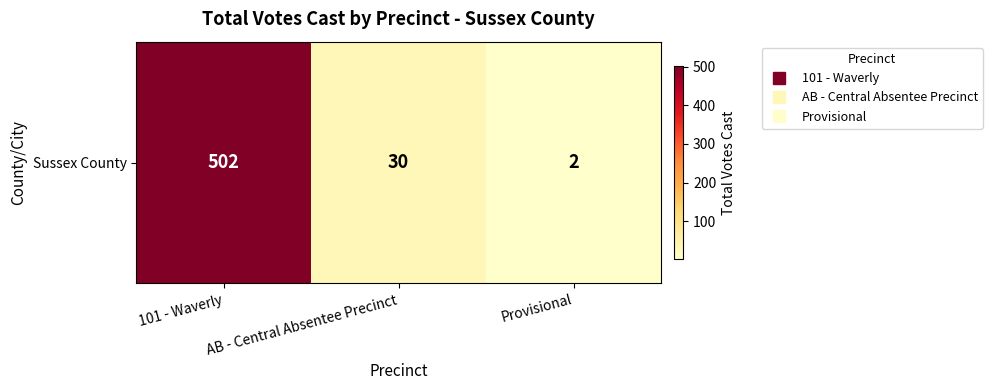

The value at Provisional is 1. True or false?

False